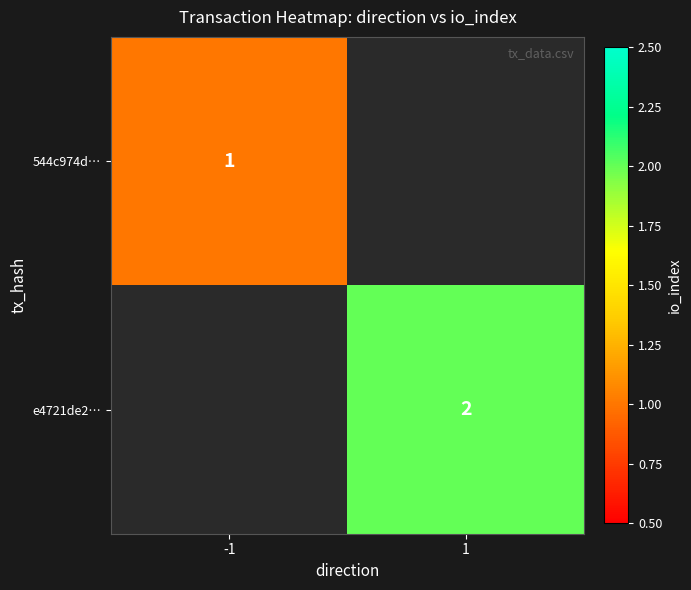

Is it true that e4721de2… equals 1 at 1?

False